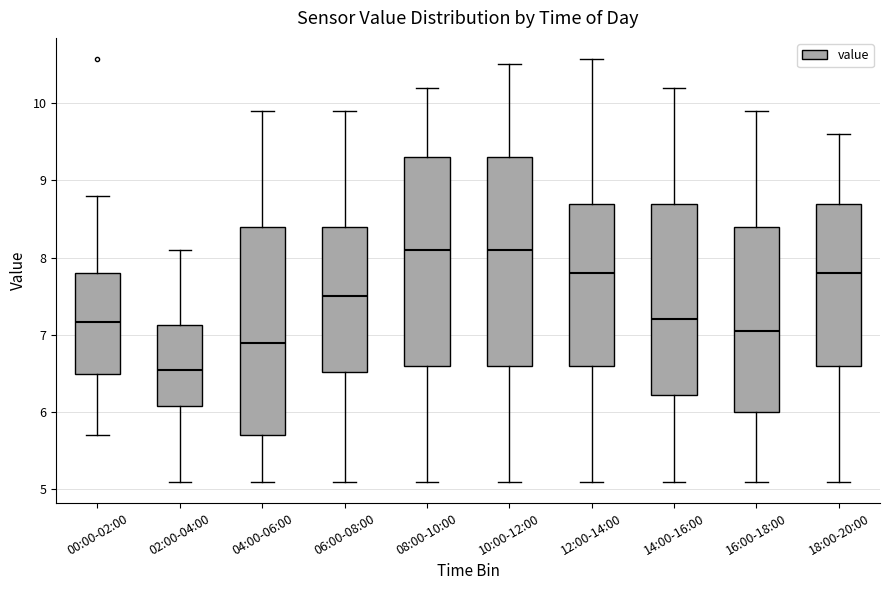

Which box has the lowest median line?

02:00-04:00